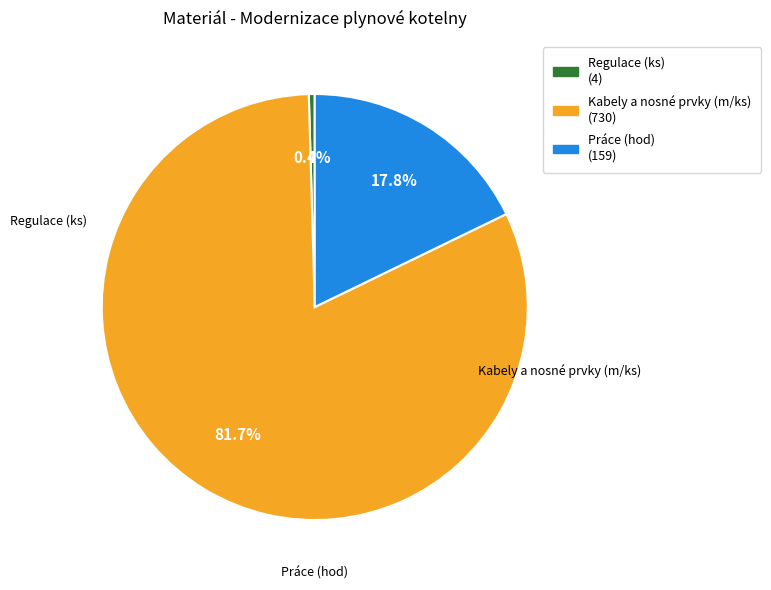

Is there a majority slice in this chart?

Yes